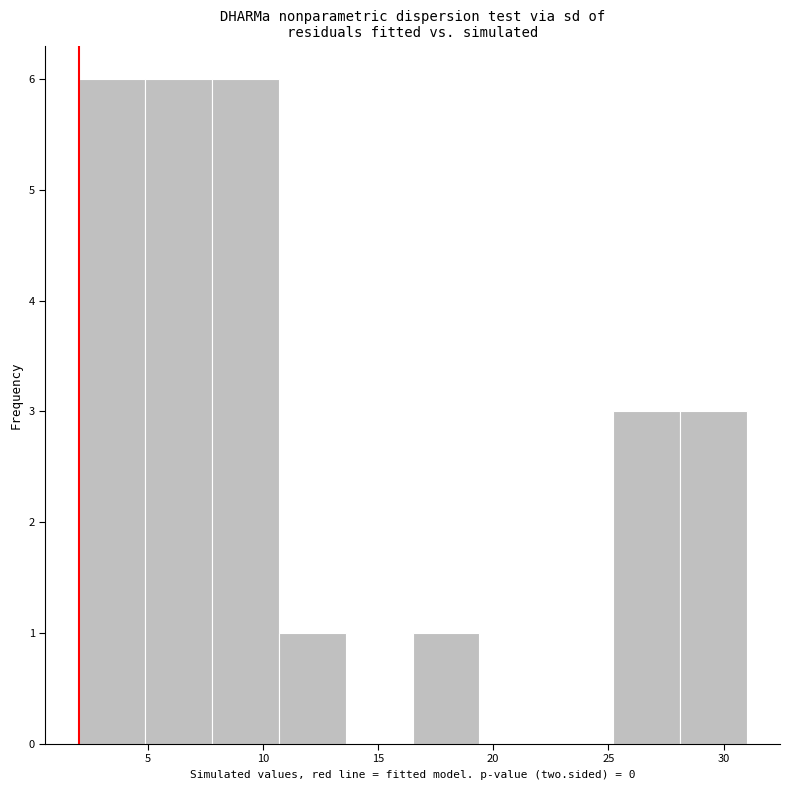

Reading left to right, transcribe this chart: for each bar, give the range it covers on the x-axis and its height. Neither the bar edges nor the heights are printed on the chart, so give them approximately, as read against the axes.

2.0 to 4.9: 6
4.9 to 7.8: 6
7.8 to 10.7: 6
10.7 to 13.6: 1
13.6 to 16.5: 0
16.5 to 19.4: 1
19.4 to 22.3: 0
22.3 to 25.2: 0
25.2 to 28.1: 3
28.1 to 31.0: 3